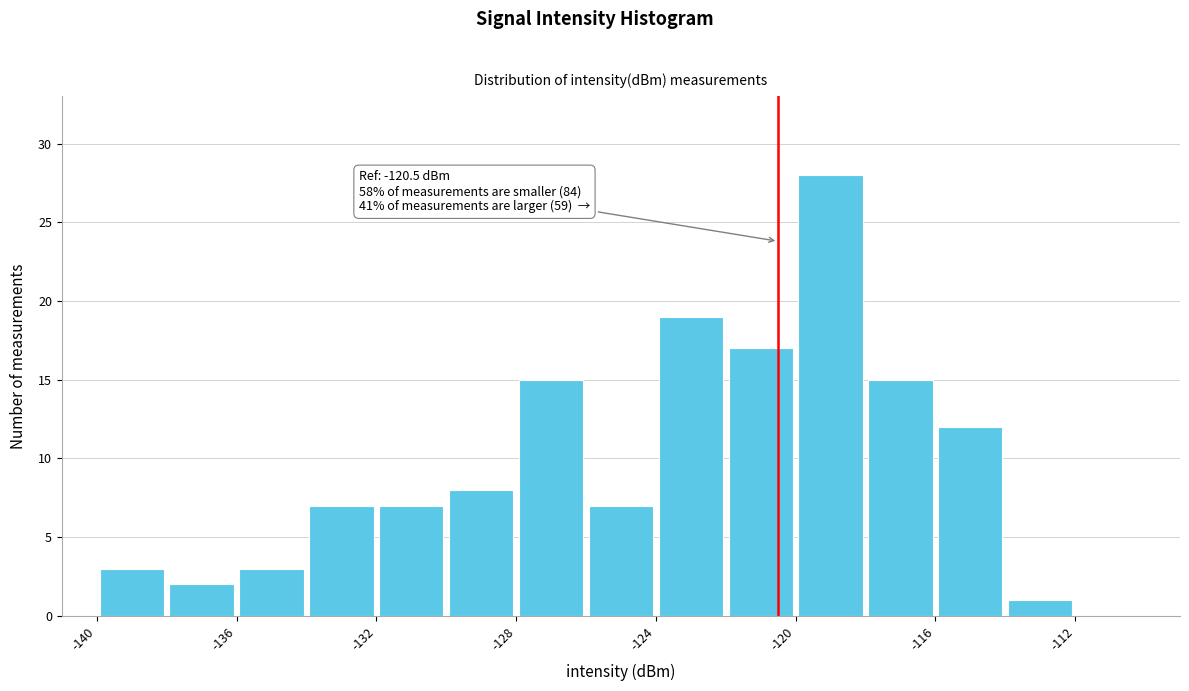

Which range on the x-axis has the tallest bar?

-120 to -118